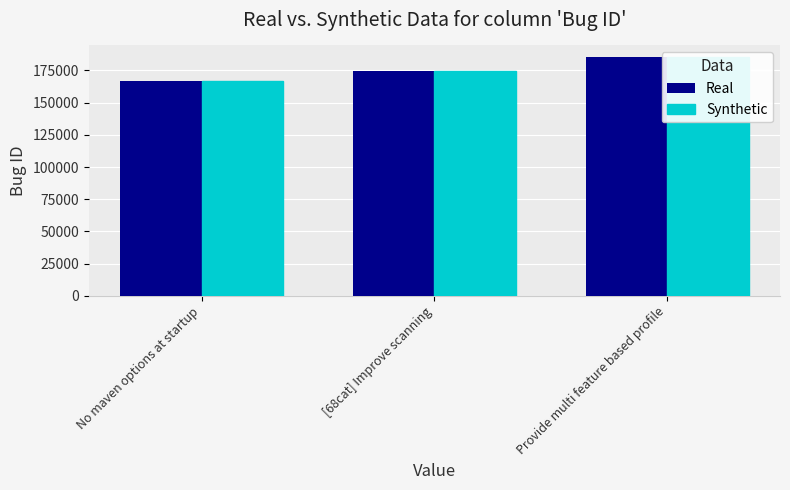

Which series has the largest range (max minus min)?

Real